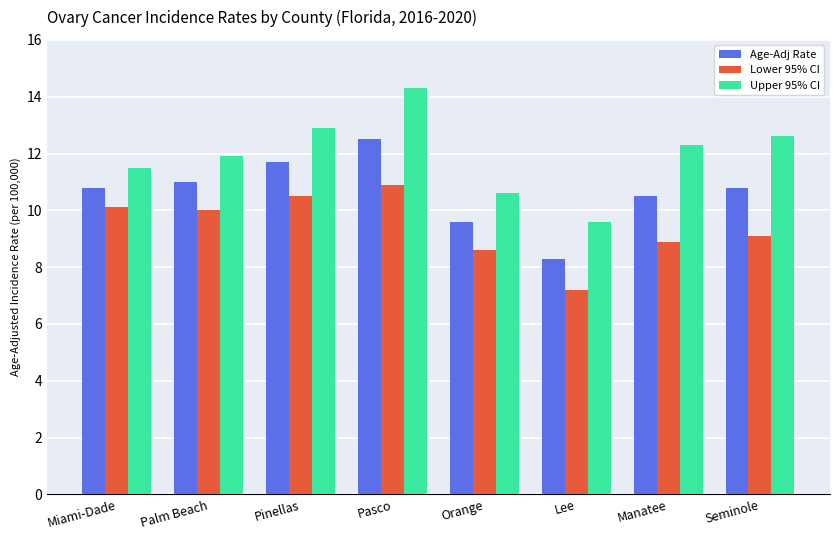

List the series in order of their peak value, highest first.

Upper 95% CI, Age-Adj Rate, Lower 95% CI